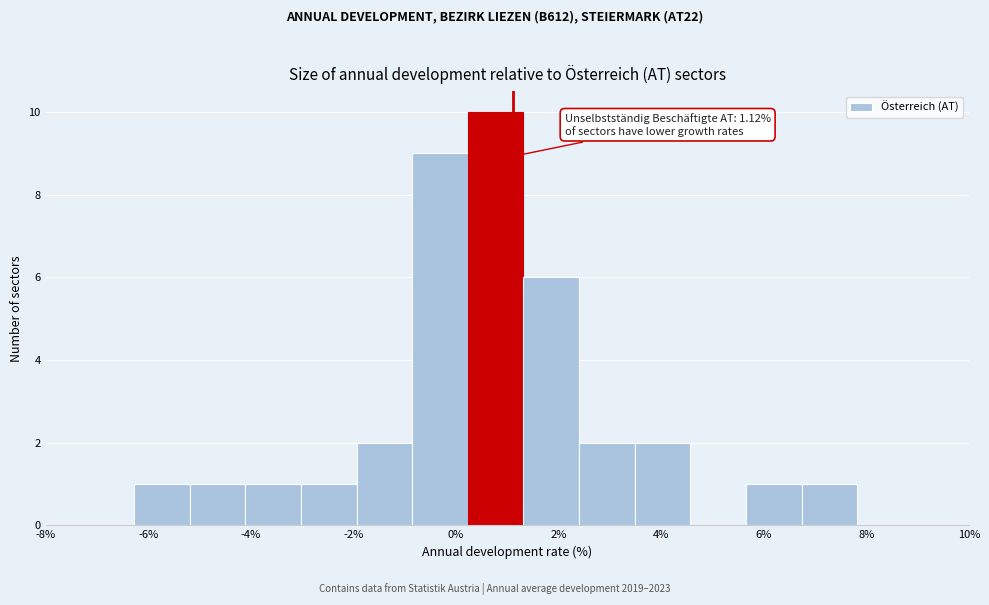

Over which range of the x-axis is the bar tallest?

0.2 to 1.4